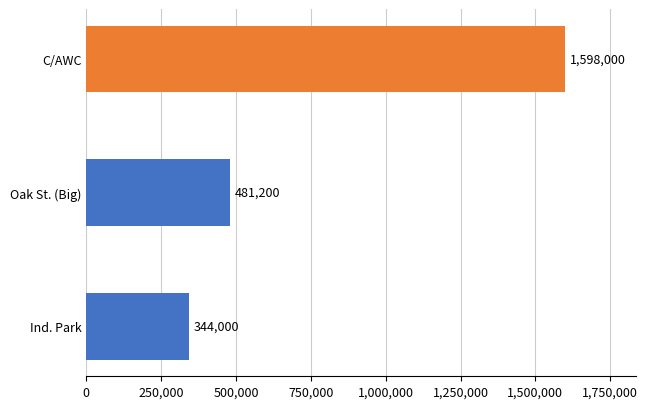

What is the difference between the maximum and second lowest values?

1116800